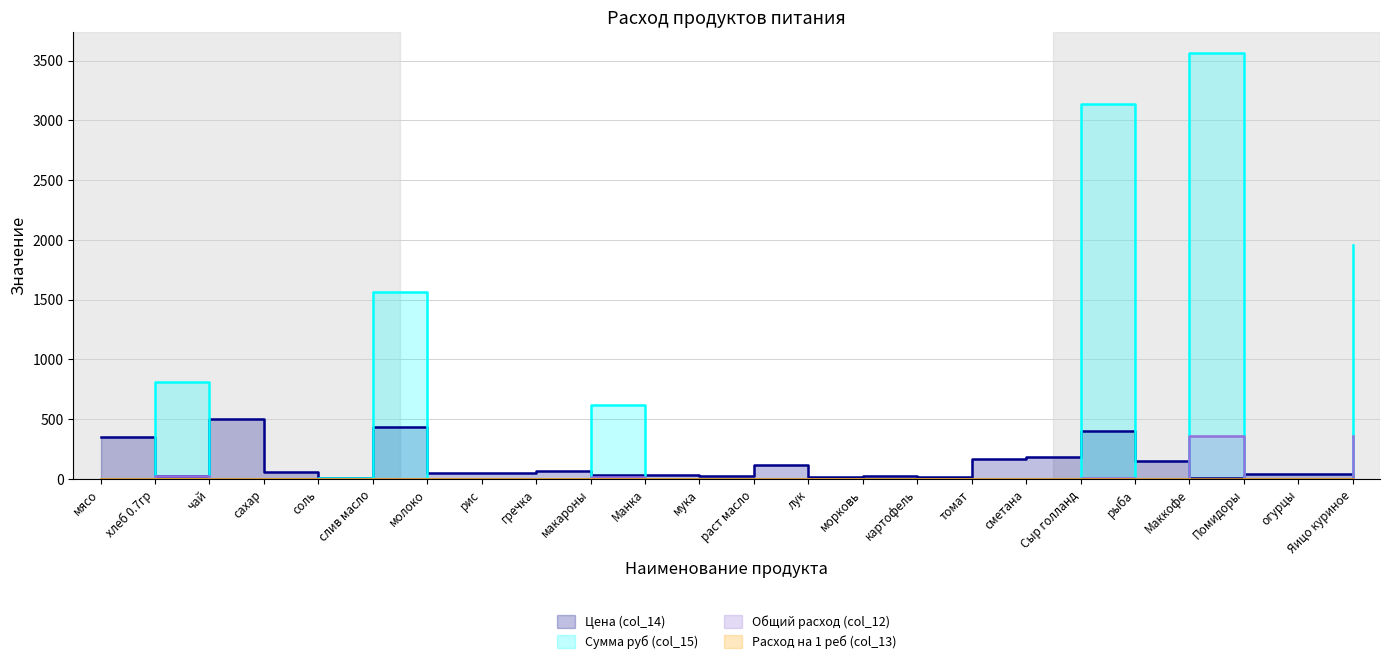

The Сумма руб (col_15) series shows 986.8 at Яицо куриное. True or false?

False